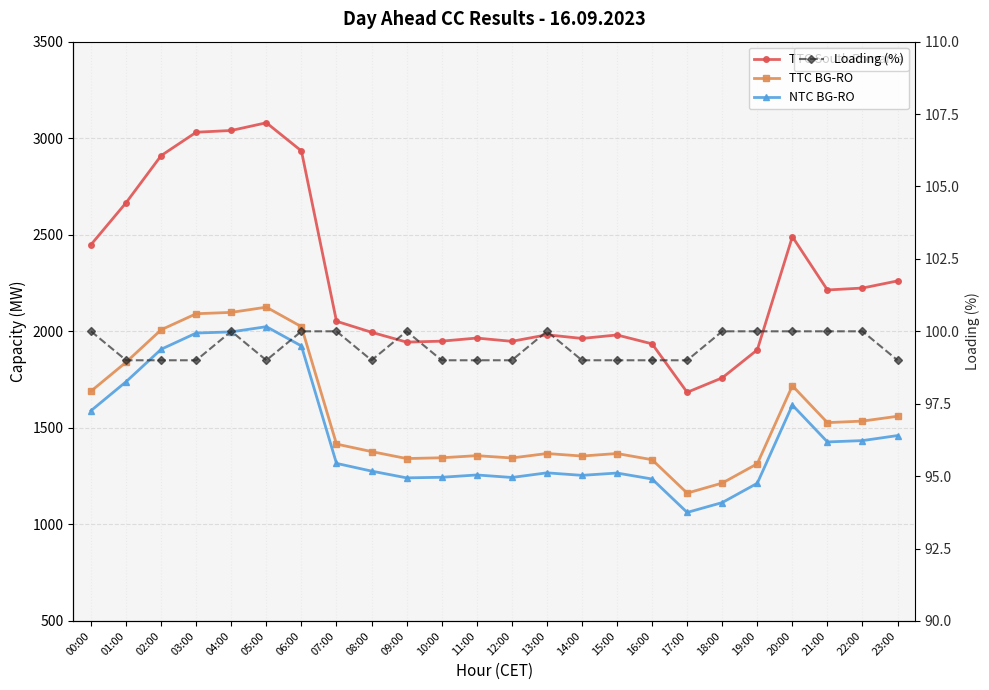

Where is TTC South Romania nearest to the value 2382?

00:00